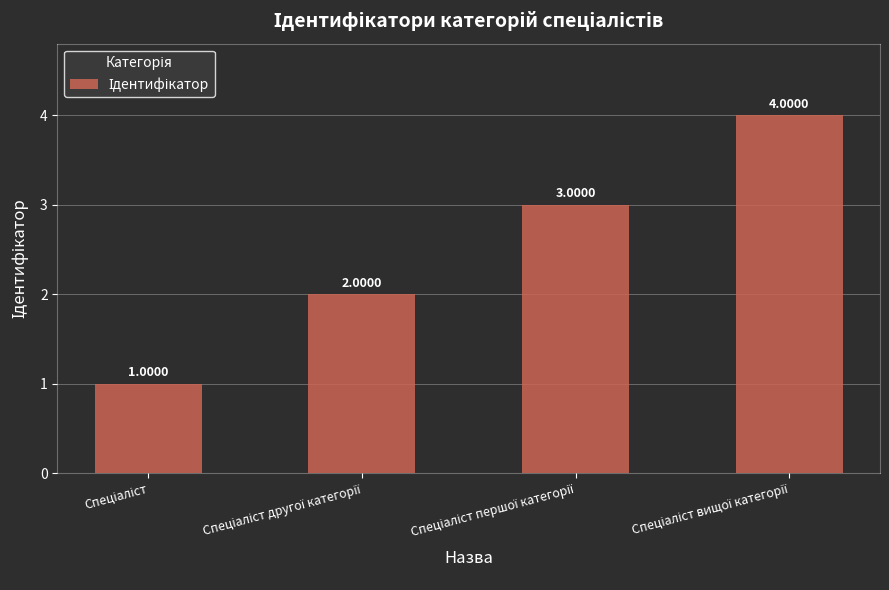

What is the difference between the second highest and minimum values?

2